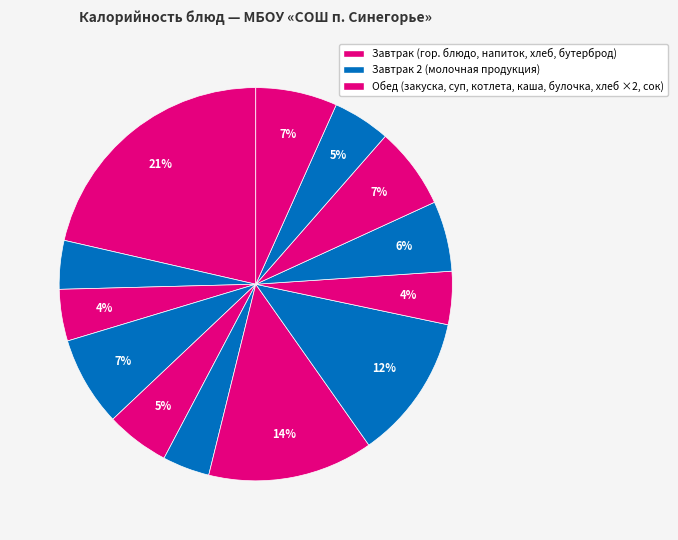

Count the number of slices in the pie.

13